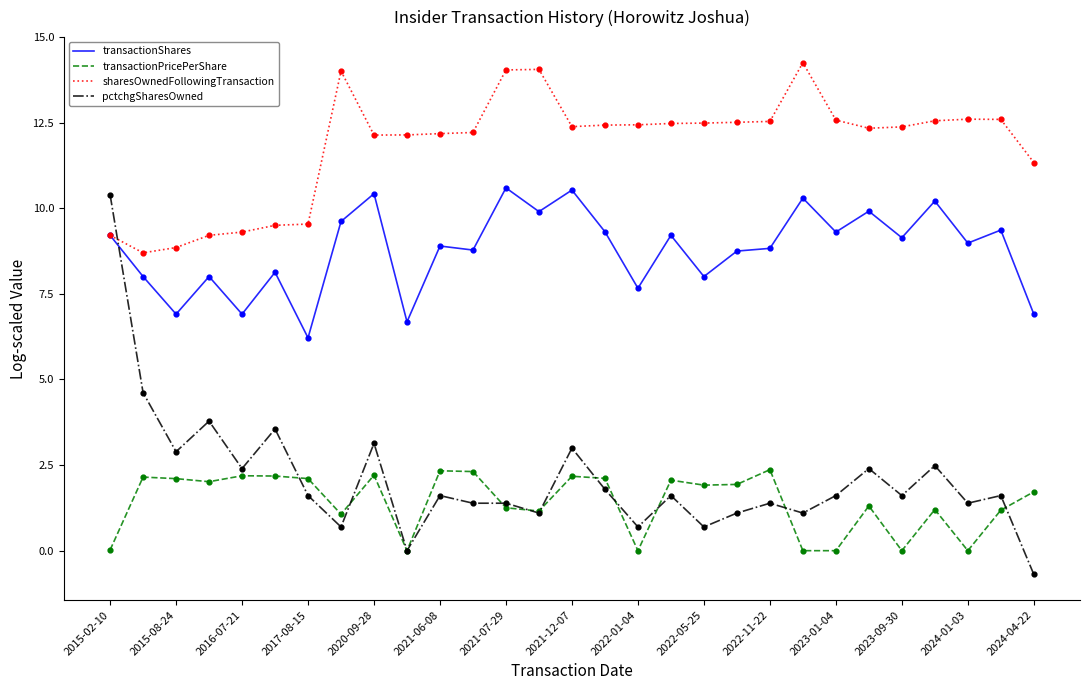

Which series has the widest spread of values?

pctchgSharesOwned